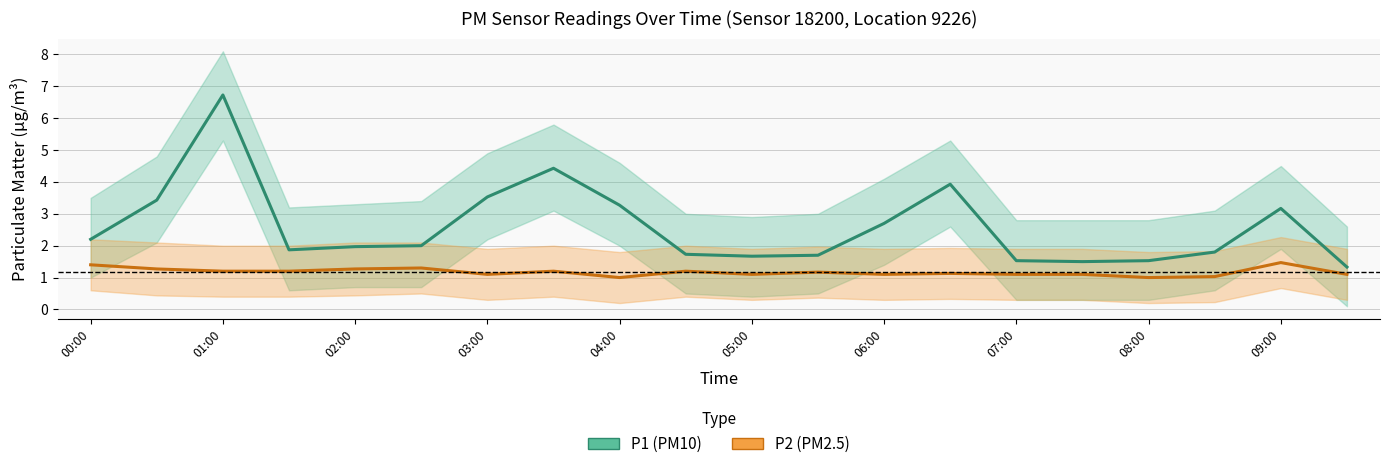

What is the value of the P2 (PM2.5) point at the 10th from the left?

1.2